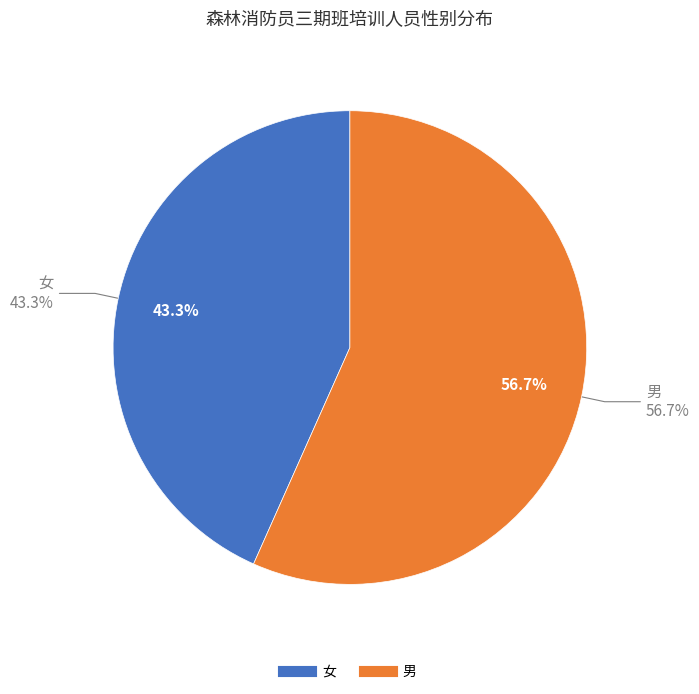

Which slice is the smallest?

女